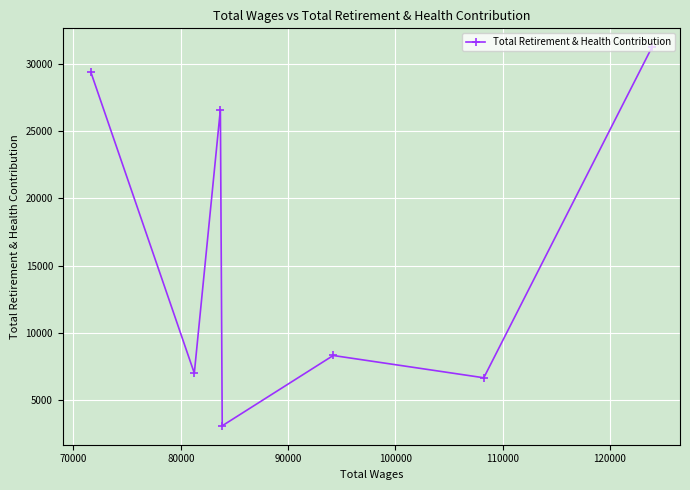

Reading left to right, transcribe all the data shown in this chart.

29382	7019	26602	3110	8332	6677	31227